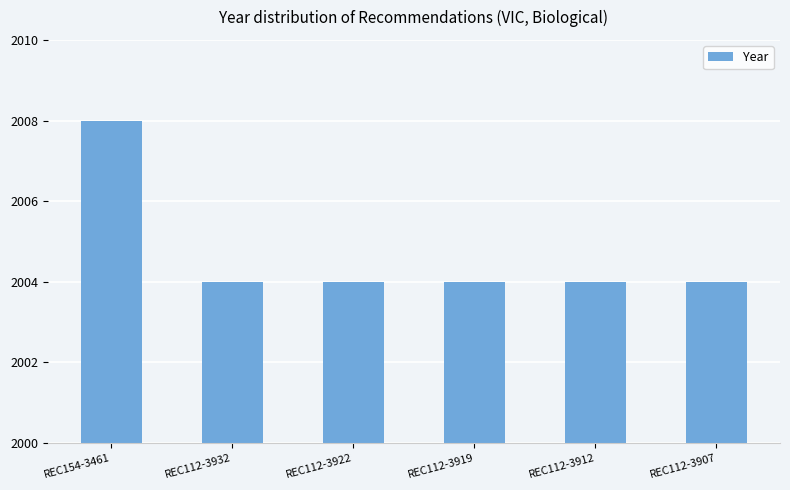

What is the difference between the values at REC154-3461 and REC112-3932?

4